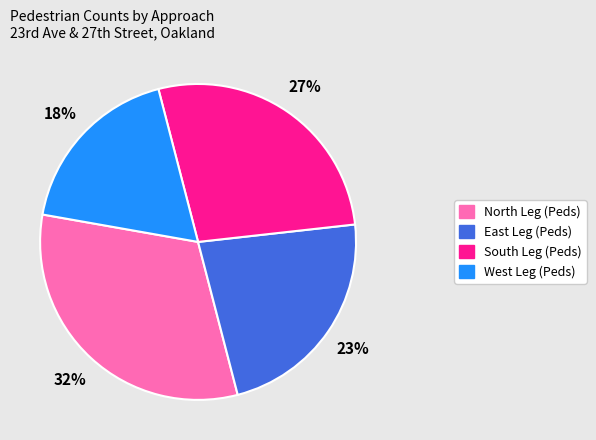

To the nearest percent, what is the difference between the South Leg (Peds) and North Leg (Peds) slice percentages?

5%